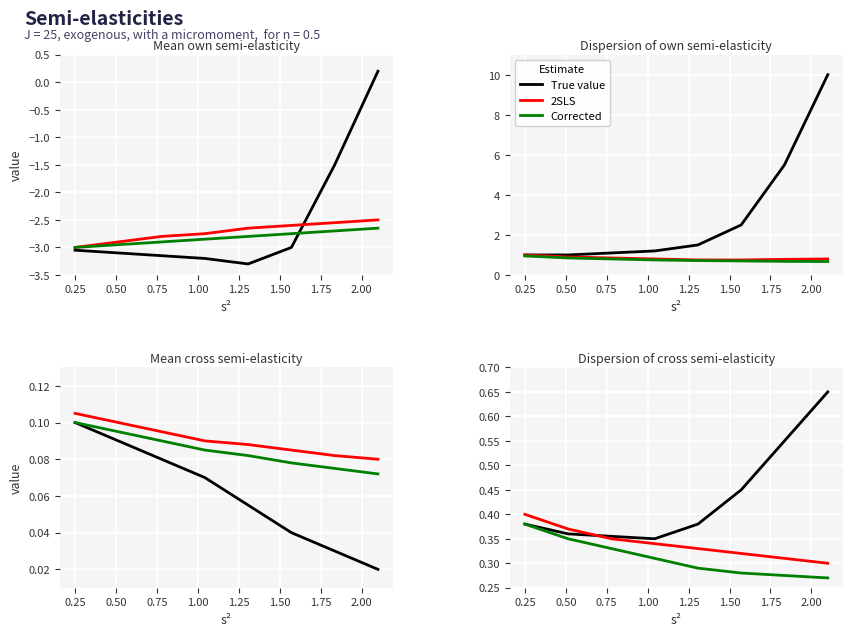

Which has a higher value, 0.75 or 0.50?

0.50